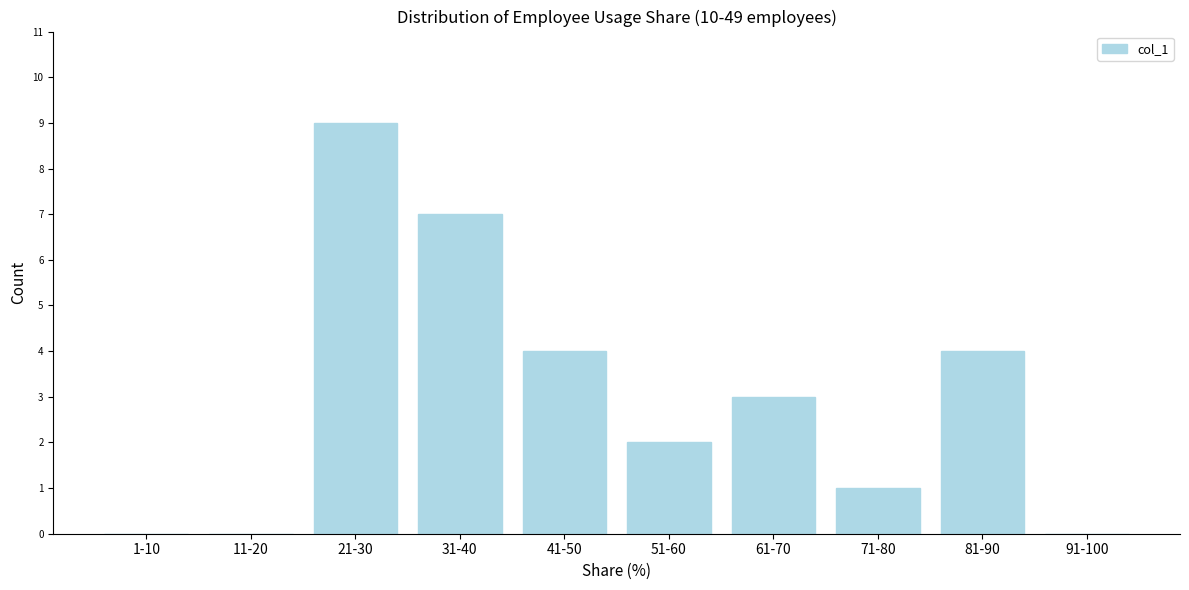

Reading right to left, list all the values displayed in this chart.

91-100=0	81-90=4	71-80=1	61-70=3	51-60=2	41-50=4	31-40=7	21-30=9	11-20=0	1-10=0